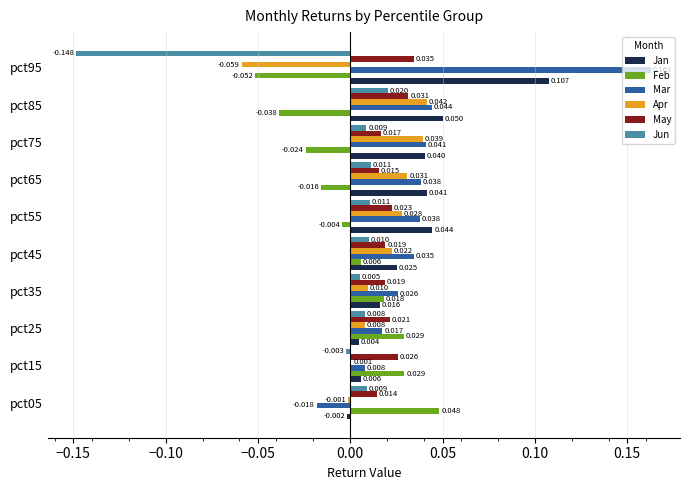

At which label does Mar reach its peak?

pct95